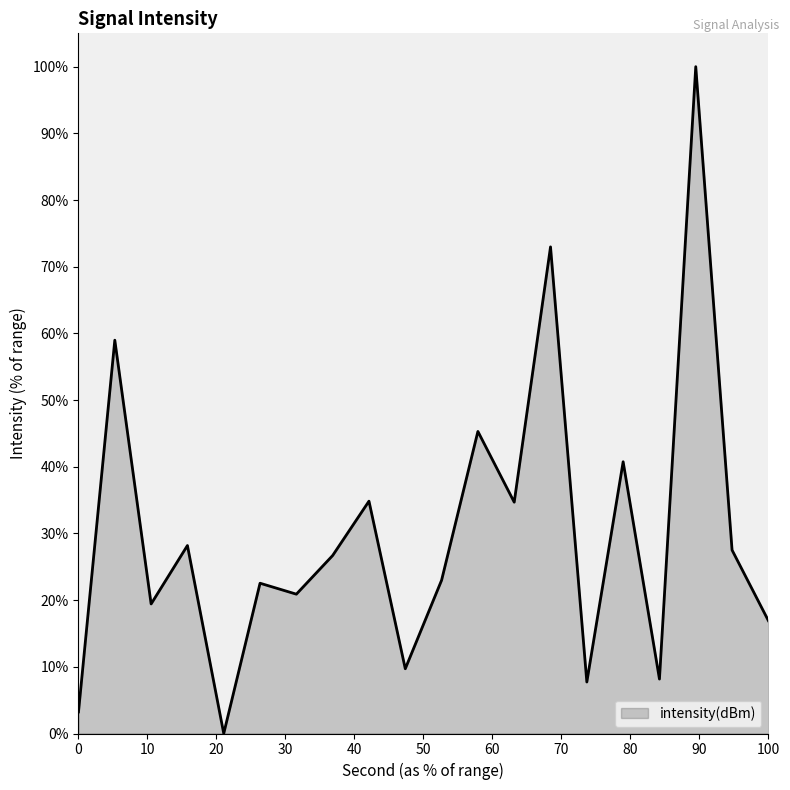

Does the chart display data point markers on the line(s)?

No